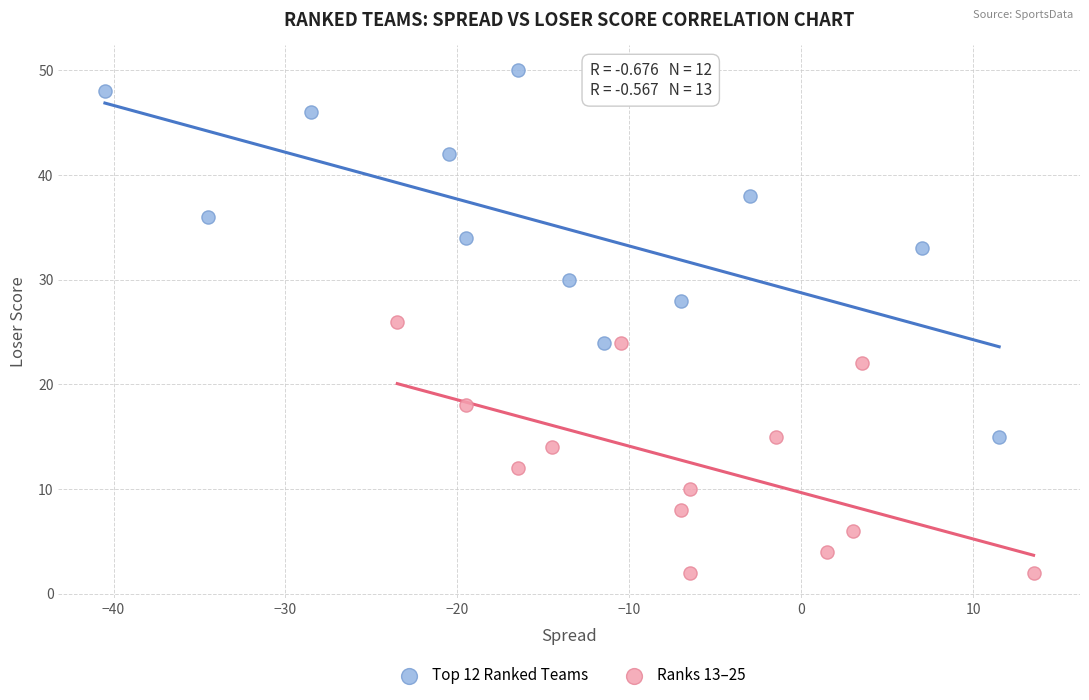

Which series has the widest spread of Y values?

Top 12 Ranked Teams